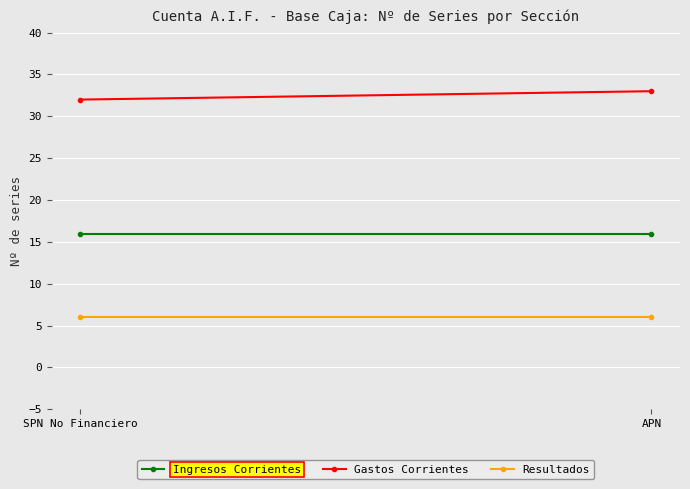

Reading left to right, transcribe all the data shown in this chart.

Ingresos Corrientes: SPN No Financiero=16	APN=16
Gastos Corrientes: SPN No Financiero=32	APN=33
Resultados: SPN No Financiero=6	APN=6